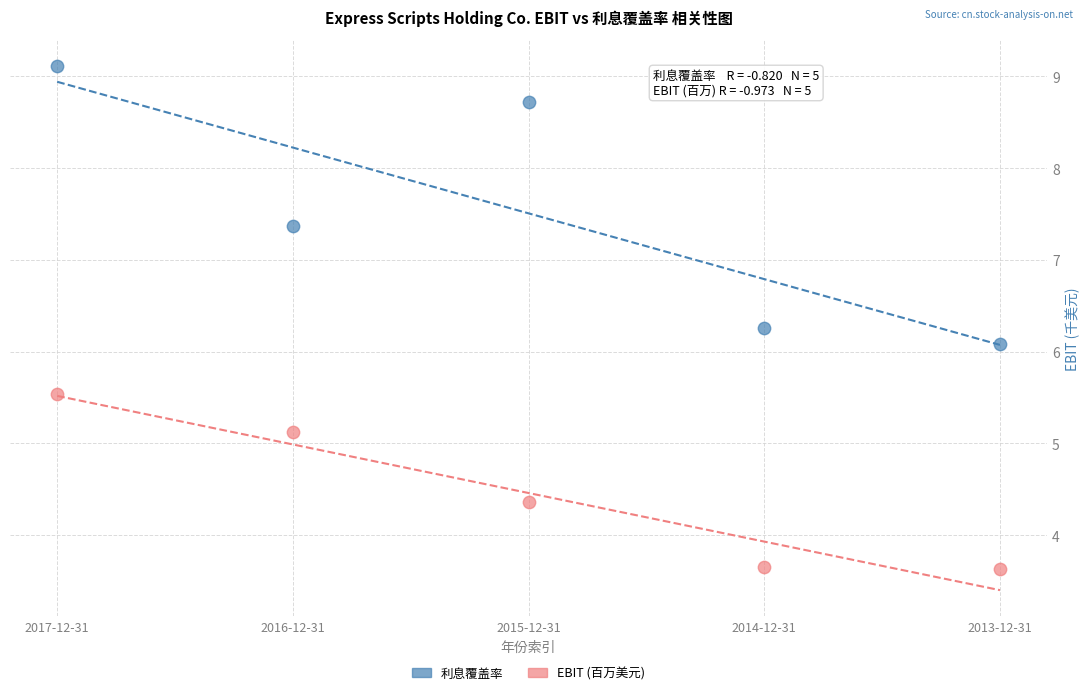

Across all data points, what is the range of Y values (max minus min)?

5.5